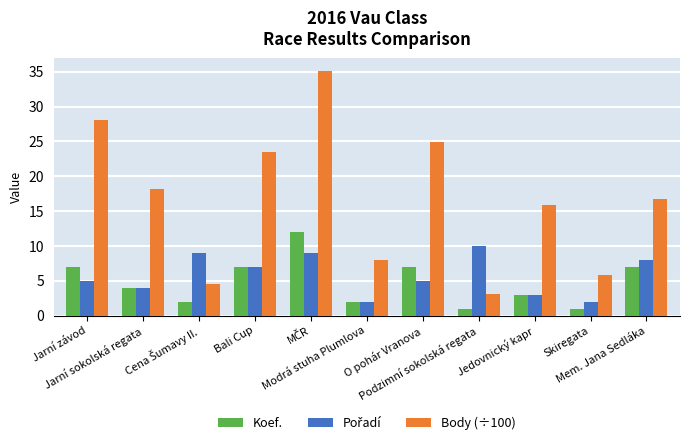

Which series has the largest total across all categories?

Body (÷100)